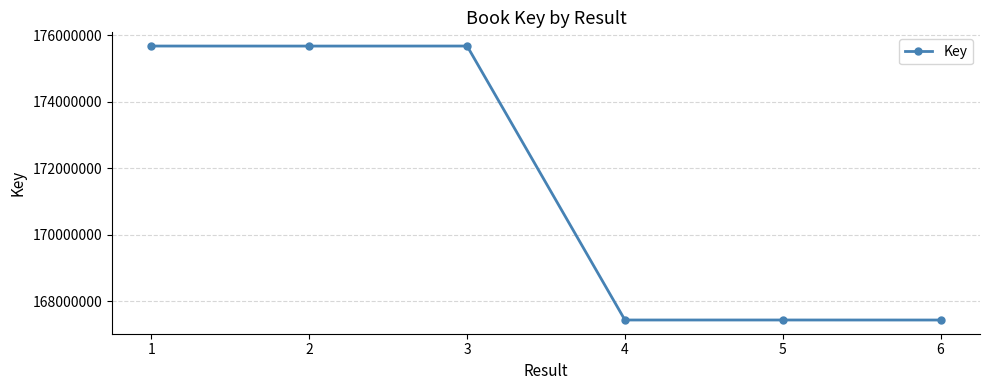

What is the minimum value shown in the chart?

167441921